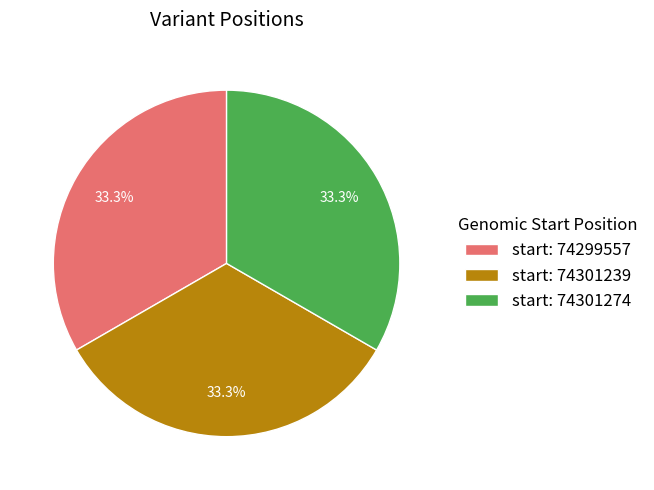

Does start: 74301274 account for over 50% of the chart?

No